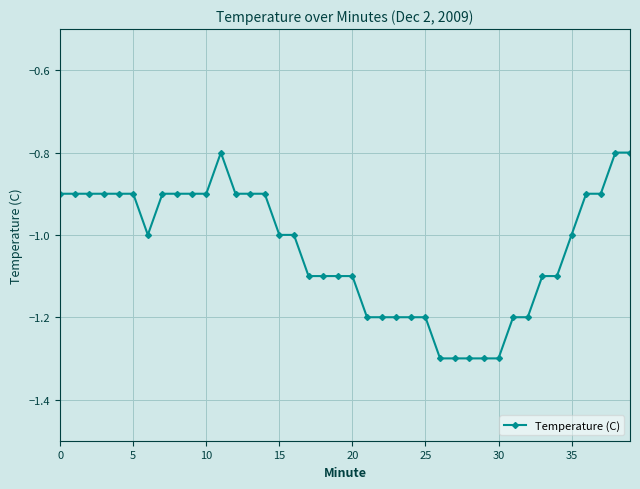

What is the difference between the maximum and second lowest values?

0.5